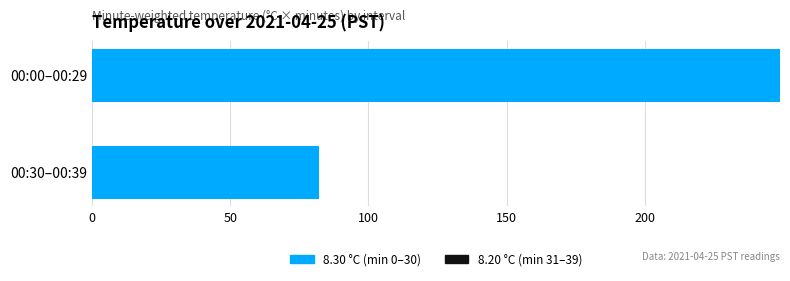

Rank the categories by value from lowest to highest.

00:30–00:39, 00:00–00:29